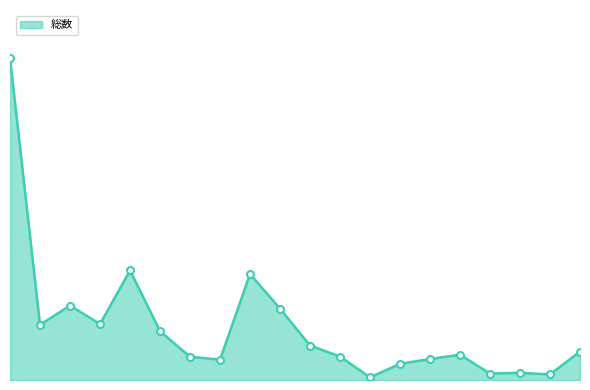

Does the chart have visible grid lines?

No